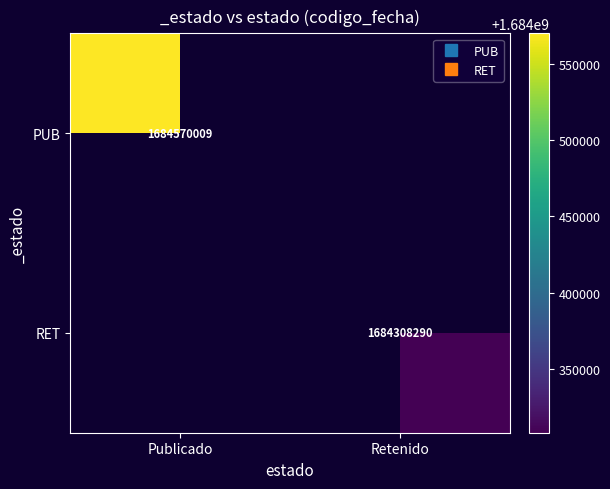

What is the highest value of the RET series?

1684308290